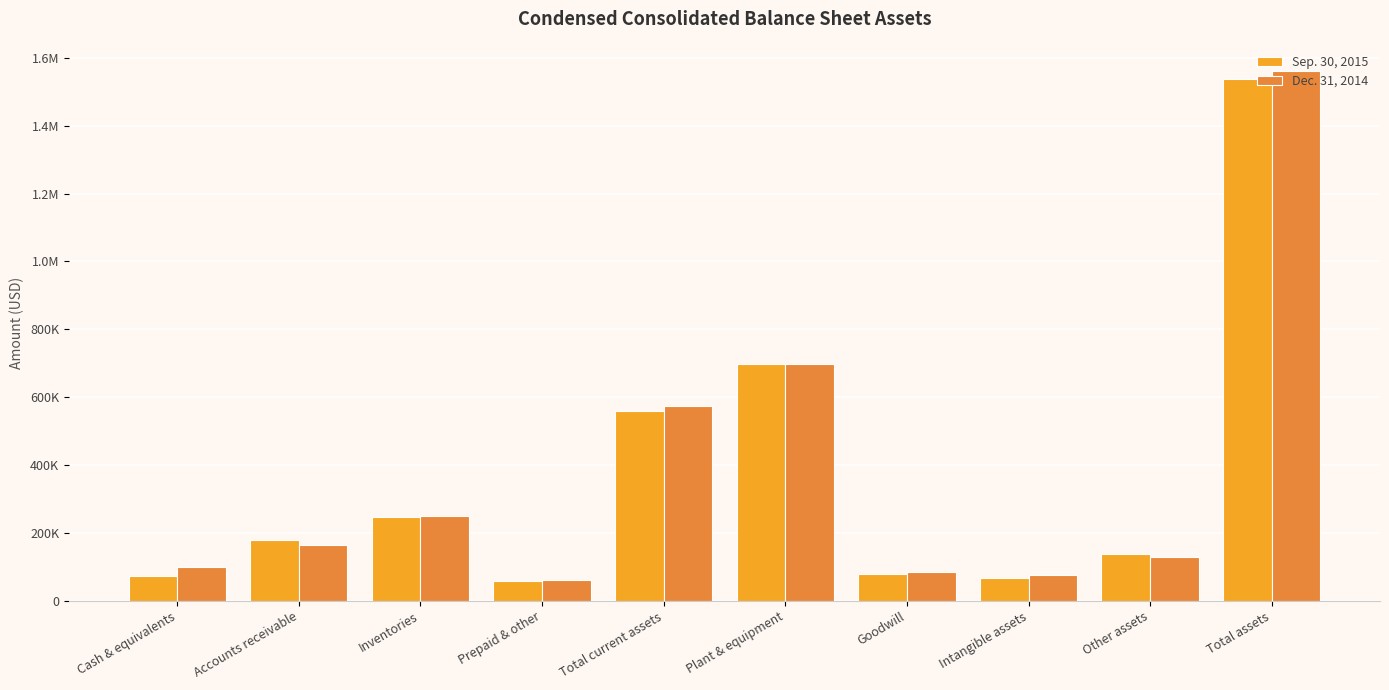

Does the chart contain stacked bars?

No